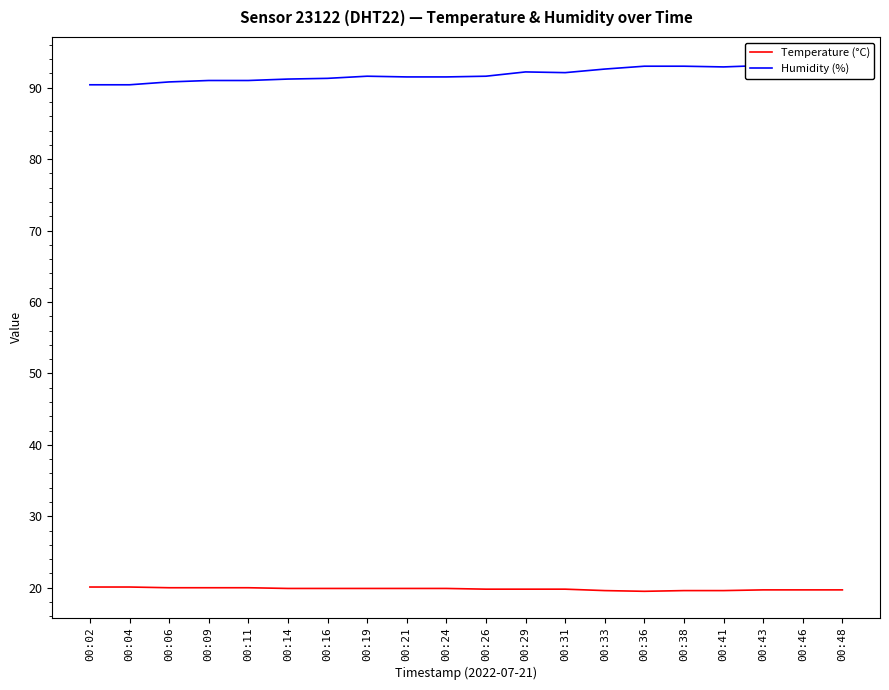

At which label does Humidity (%) reach its minimum?

00:02